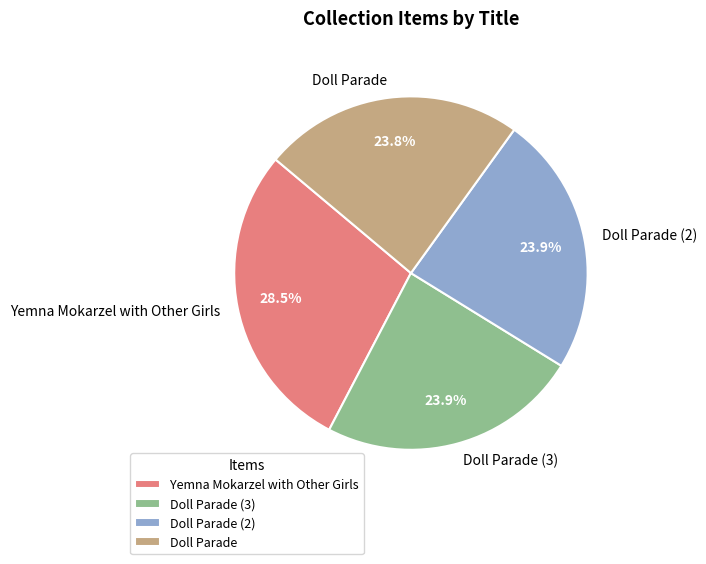

Does any single category account for the majority?

No